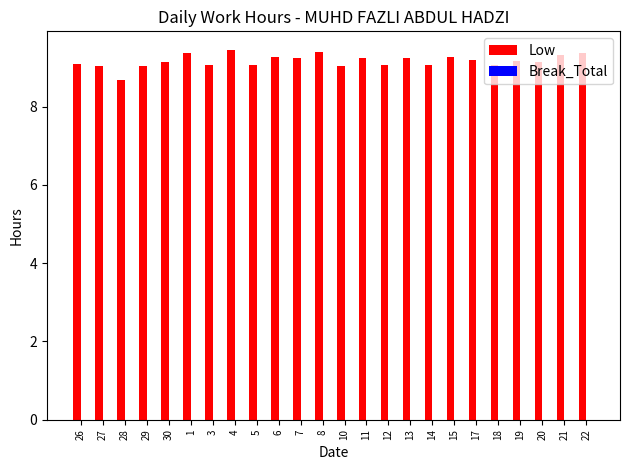

What is the average value?

9.2